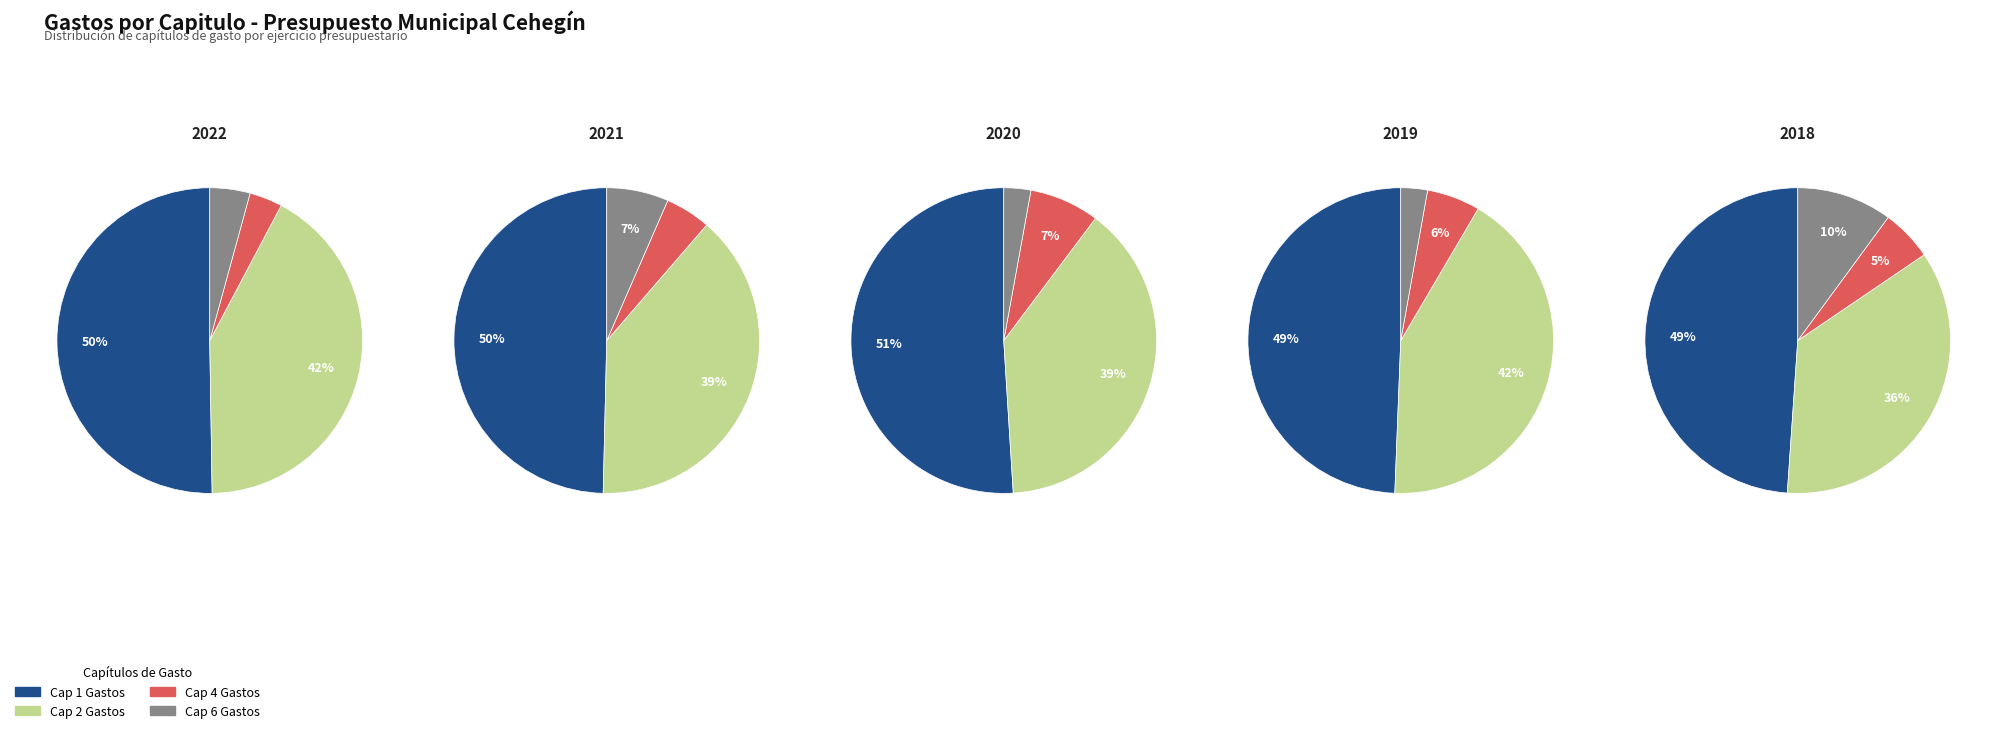

Do 2019 and 2018 together represent more than half of the pie?

No